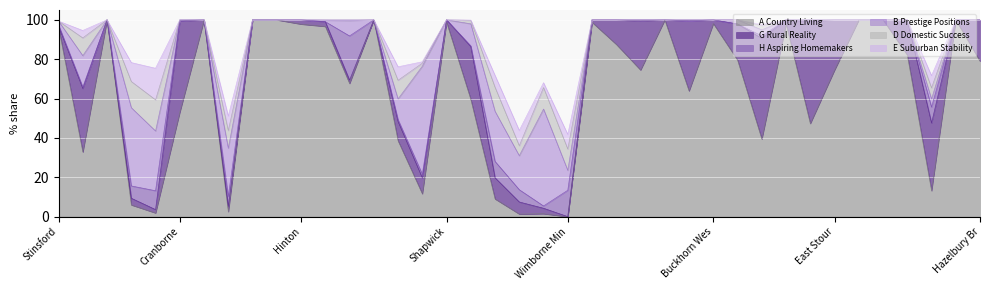

What is the difference between the maximum and minimum values in the E Suburban Stability series?

16.0